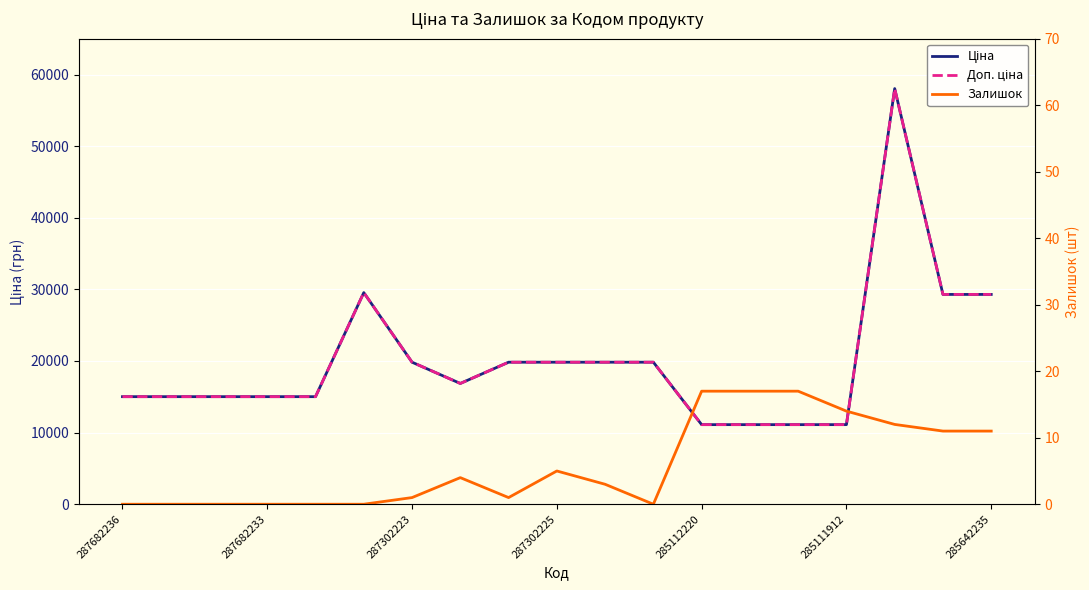

Which series has the widest spread of values?

Ціна